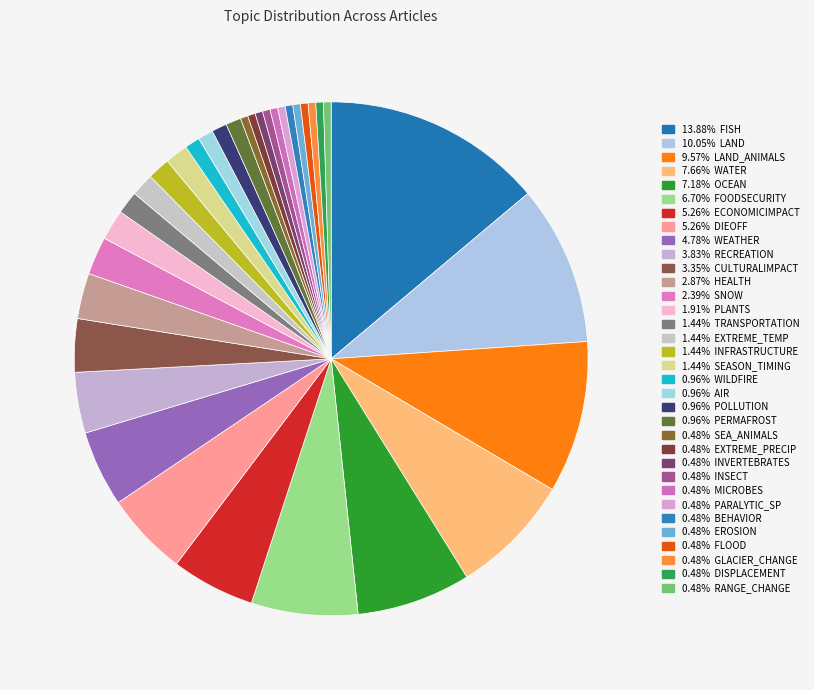

Does any single category account for the majority?

No